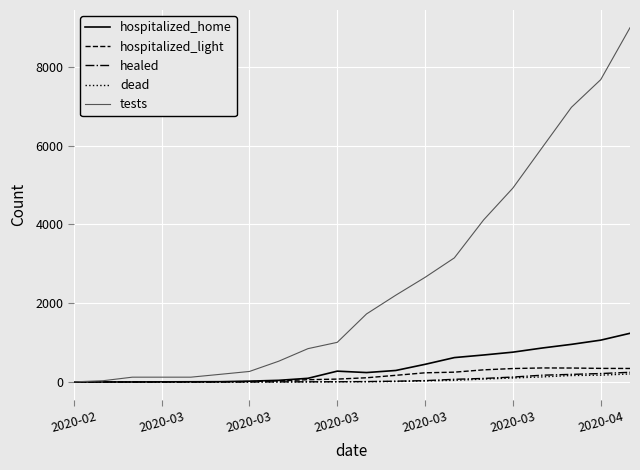

Which series has the largest total across all categories?

tests